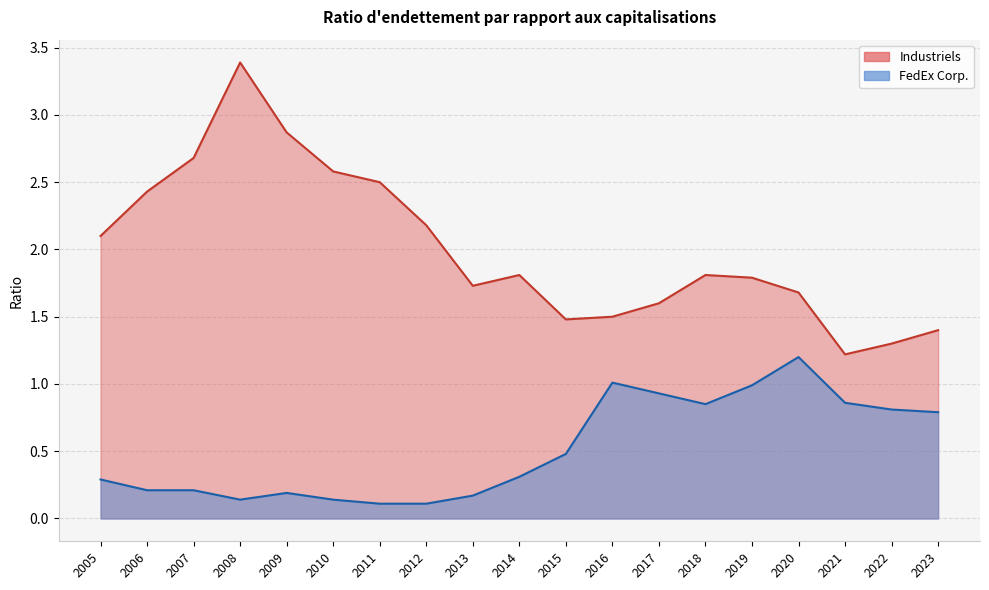

Where is FedEx Corp. nearest to the value 0?

2012